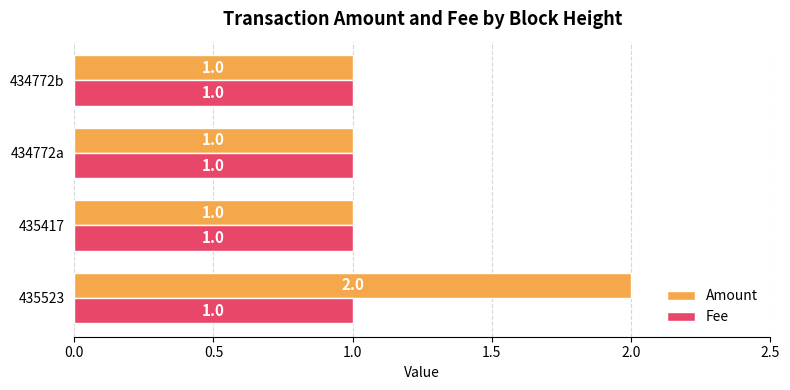

The value of Fee at 435523 is 0. True or false?

False